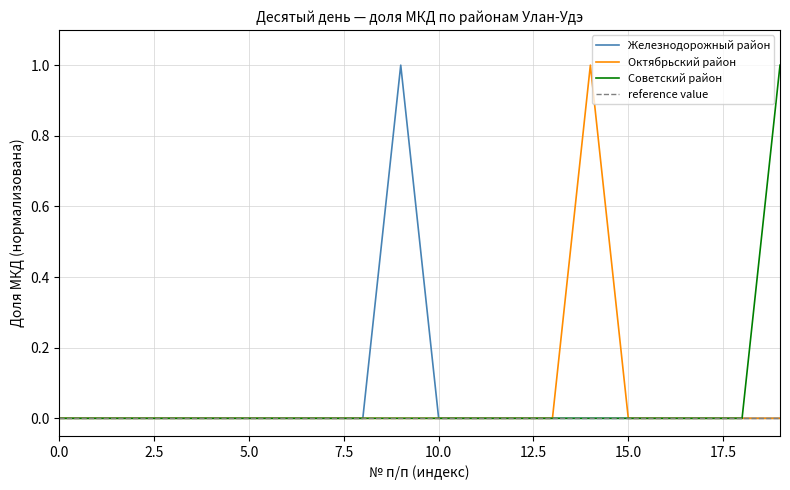

What are all the series names shown in the legend?

Железнодорожный район, Октябрьский район, Советский район, reference value